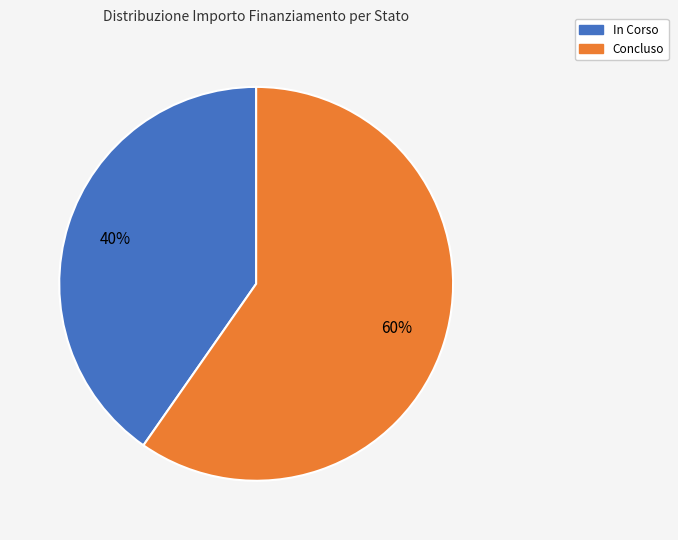

How many slices are in this pie chart?

2